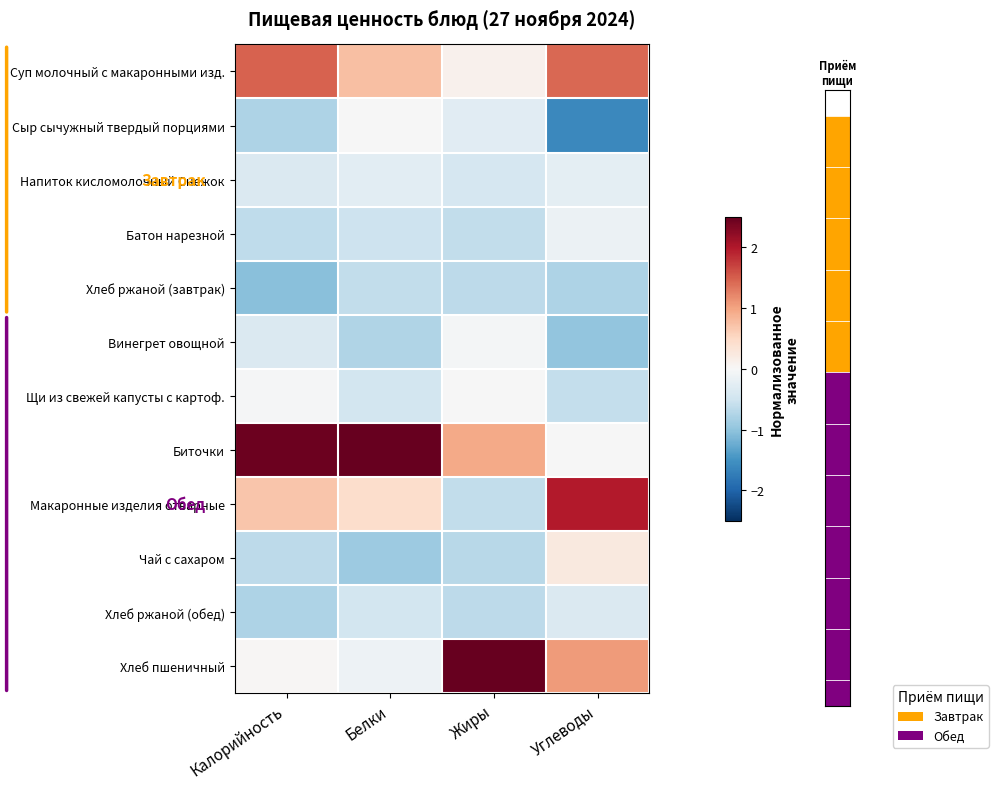

What is the difference between the Биточки values at Калорийность and Жиры?

1.5